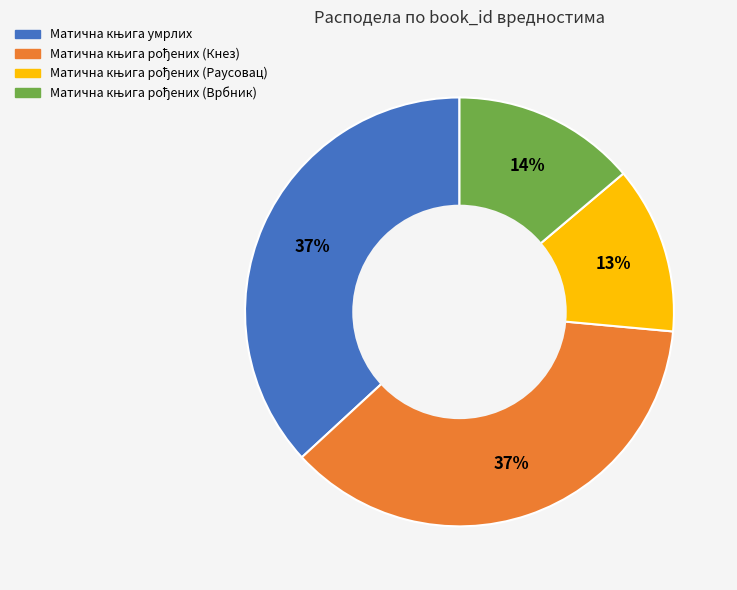

To the nearest percent, what is the average slice percentage?

25%